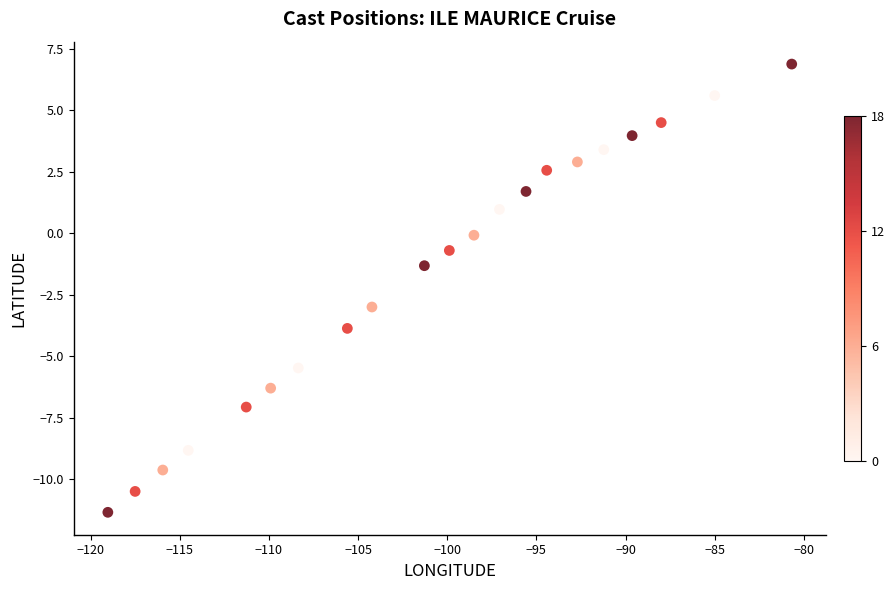

What Y value in the scatter plot is closest to -2?

-1.3